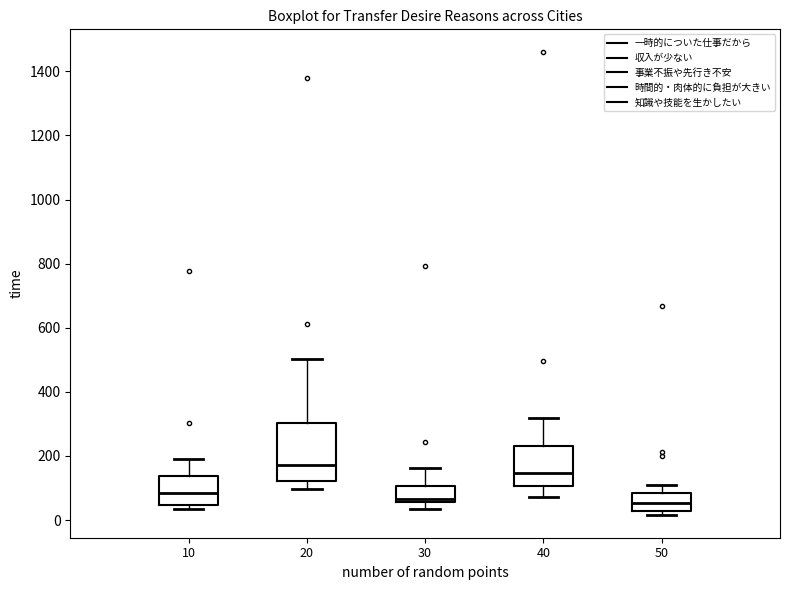

Reading left to right, transcribe this box plot: for each box, give where its median line is, the range the box spans, and where its two whiskers end, as read against the y-axis. The values are not printed on the chart, so give them approximately, as read against the axis.

10: median 80, box 40 to 140, whiskers 40 (just below the box's lower edge) to 200
20: median 180, box 120 to 300, whiskers 100 to 500
30: median 60 (just above the box's lower edge), box 60 to 100, whiskers 40 to 160
40: median 140, box 100 to 240, whiskers 80 to 320
50: median 60, box 20 to 80, whiskers 20 (just below the box's lower edge) to 100